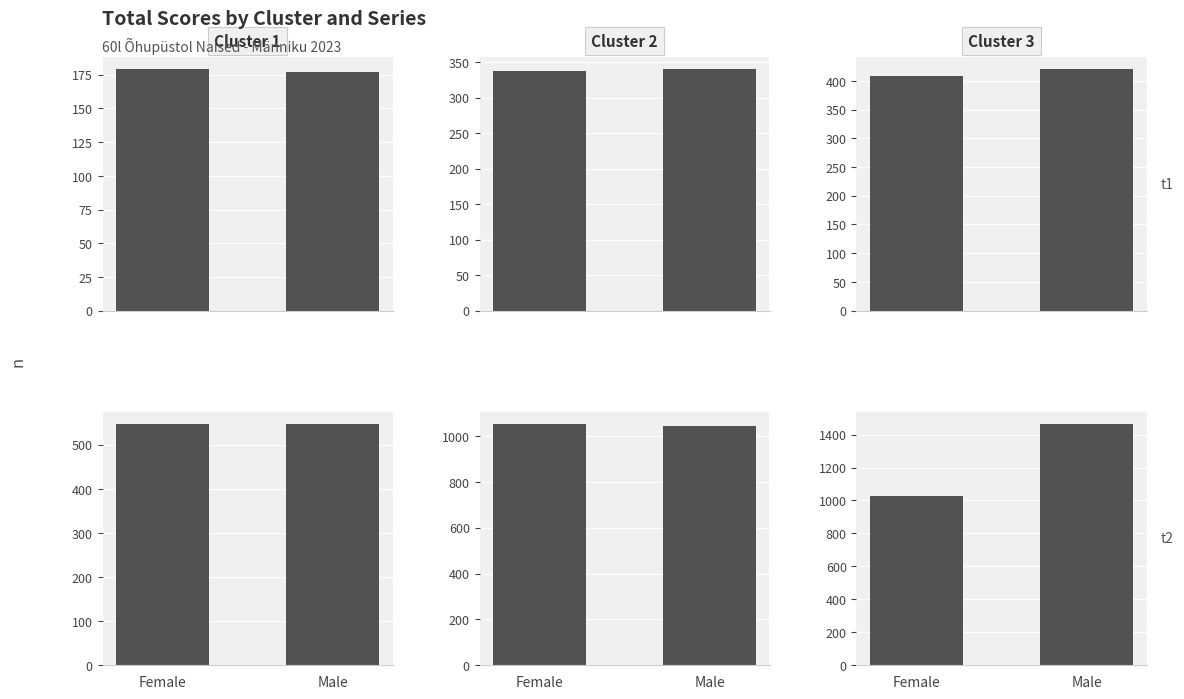

The Cluster 2 series shows 1042 at Male. True or false?

True